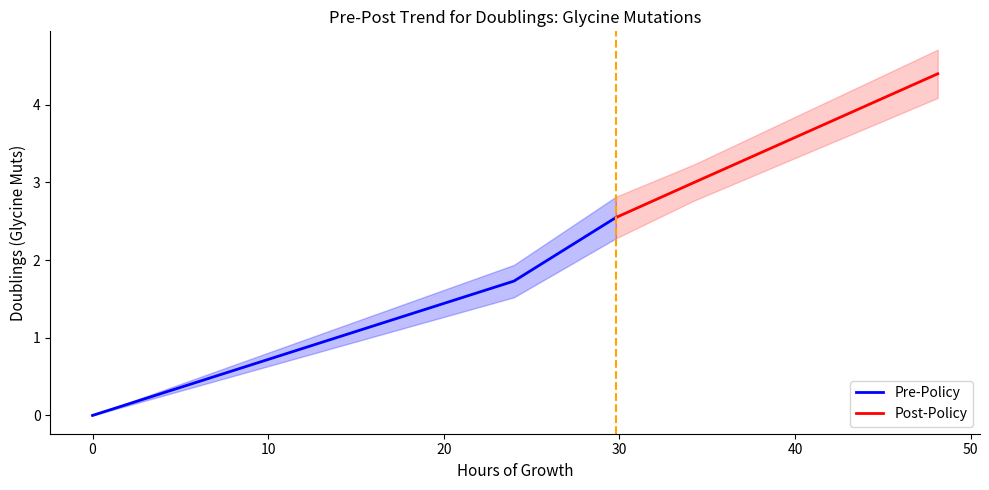

The value of Pre-Policy at −10 is 0.0. True or false?

True